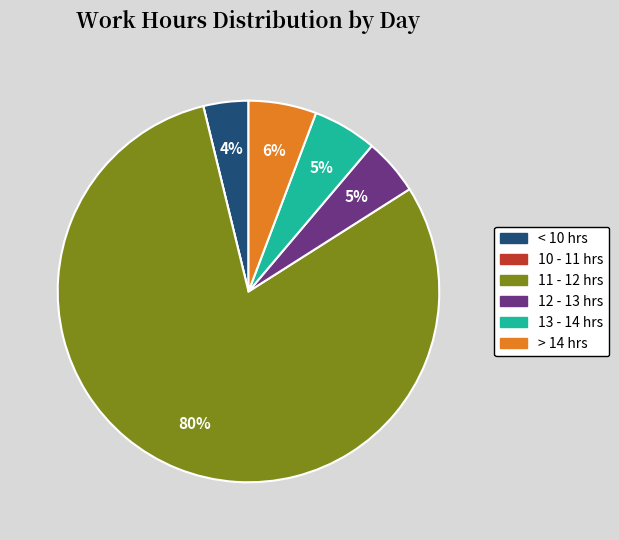

To the nearest percent, what is the average slice percentage?

17%